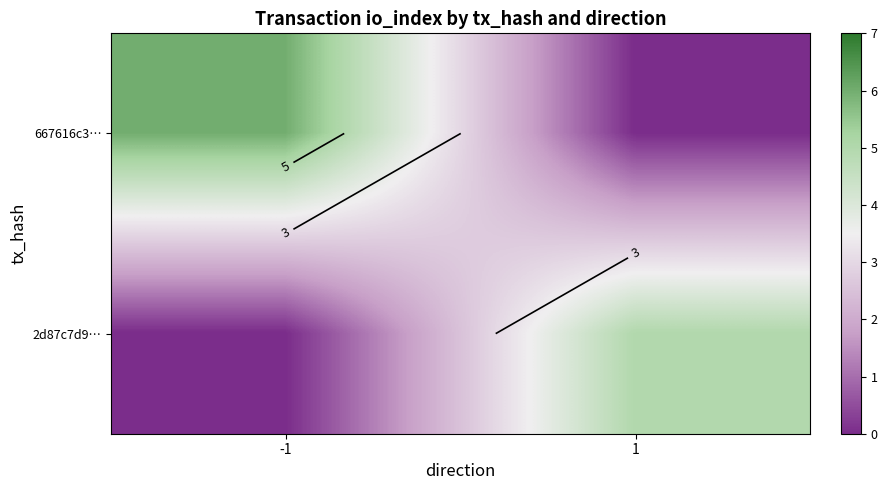

What is the spread (max minus min) of values at -1?

6